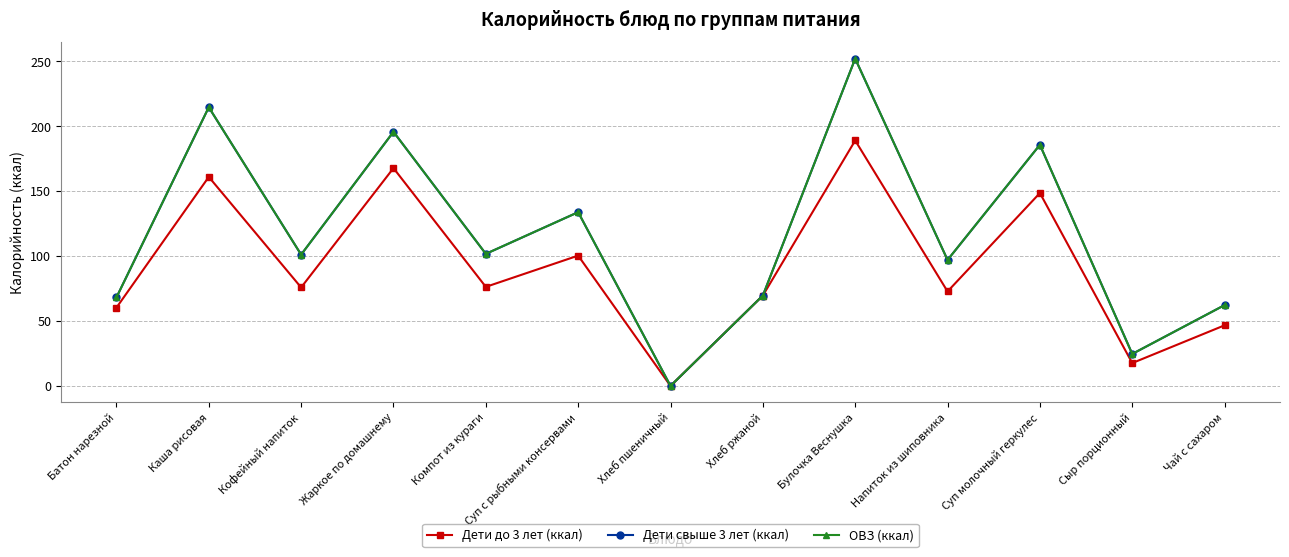

At which category does Дети до 3 лет (ккал) reach its first local peak?

Каша рисовая